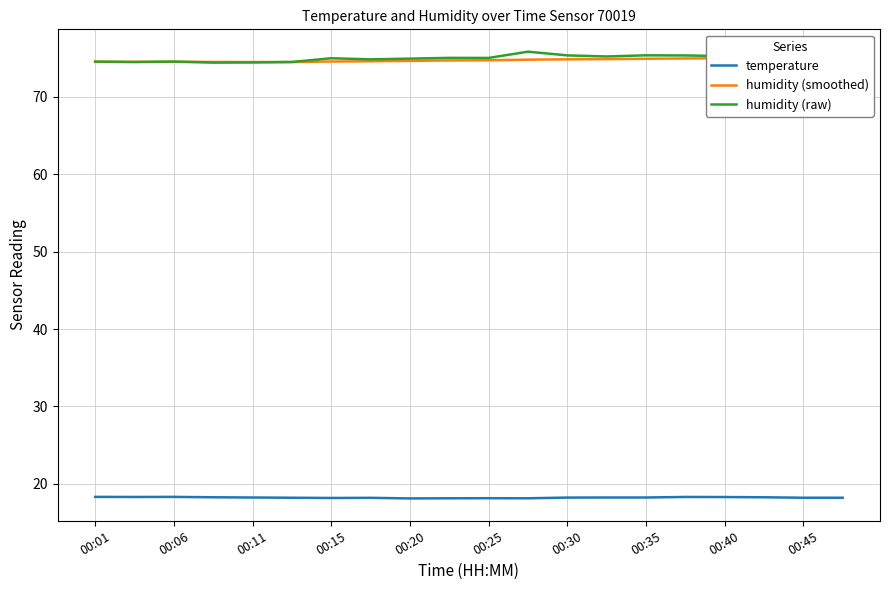

True or false: temperature has more than 2 interior local peaks.

True